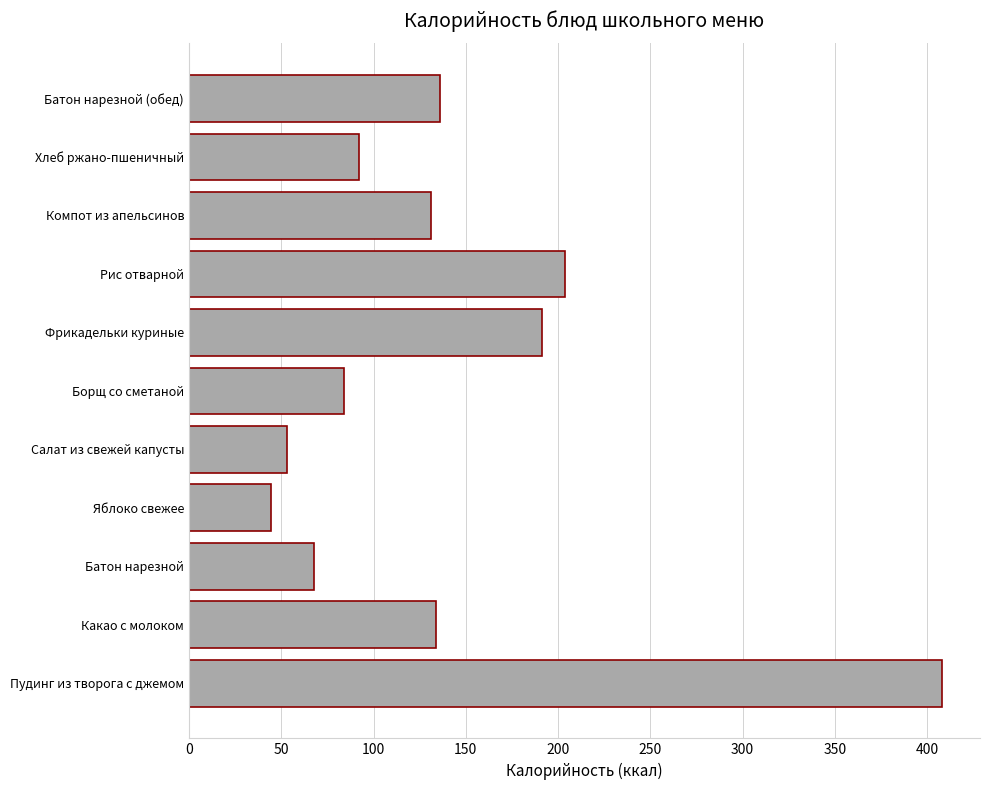

How many distinct data groups are displayed?

1